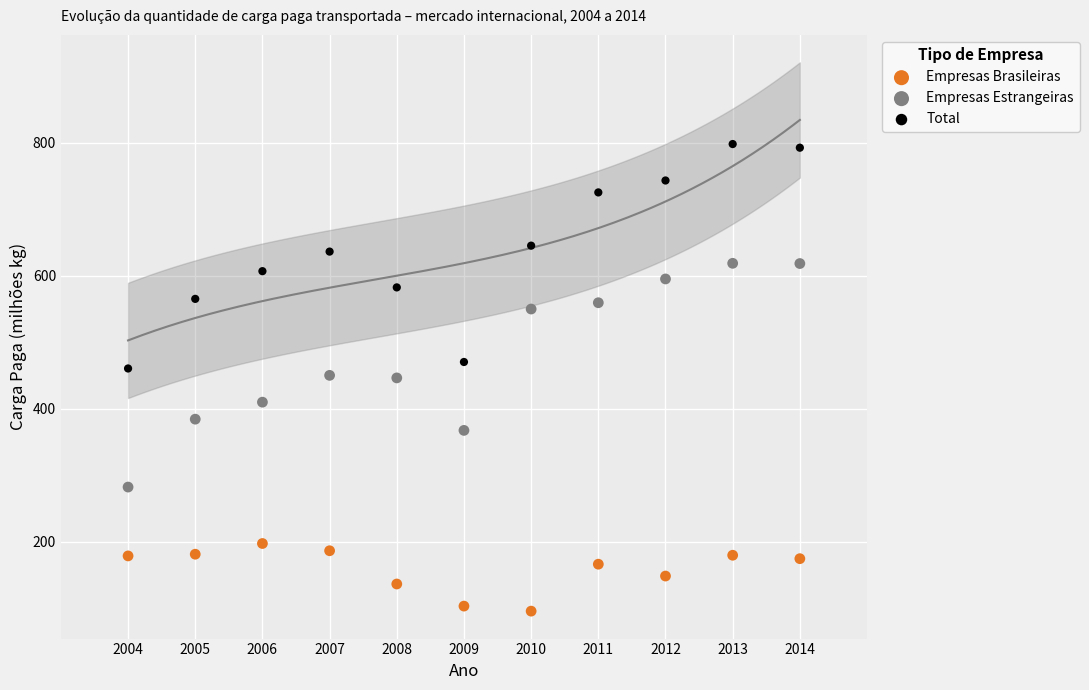

Which series reaches the minimum Y coordinate?

Empresas Brasileiras